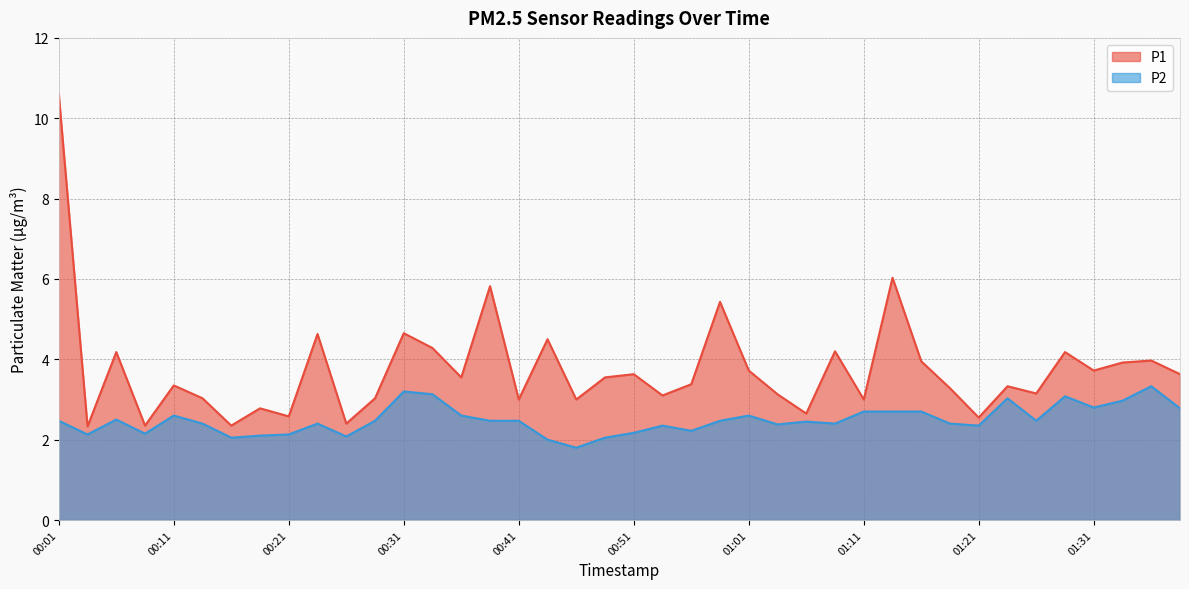

What are all the series names shown in the legend?

P1, P2